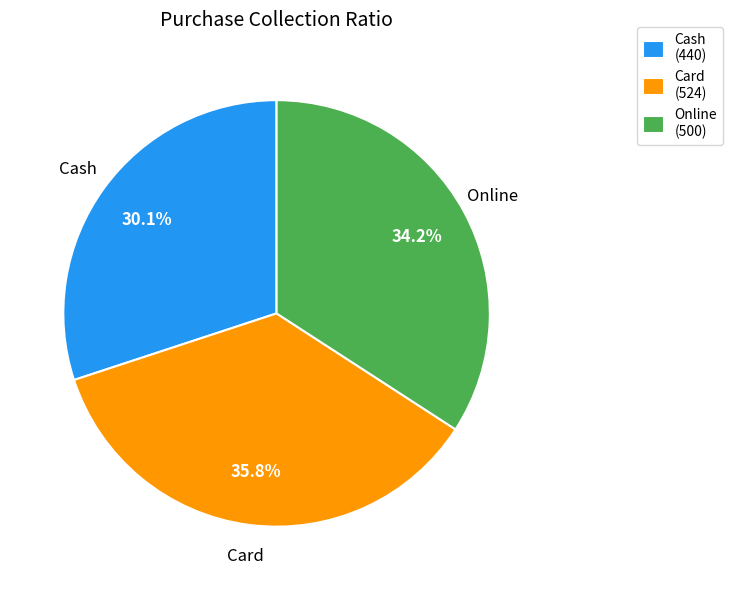

To the nearest percent, what is the difference between the Card and Online slice percentages?

2%